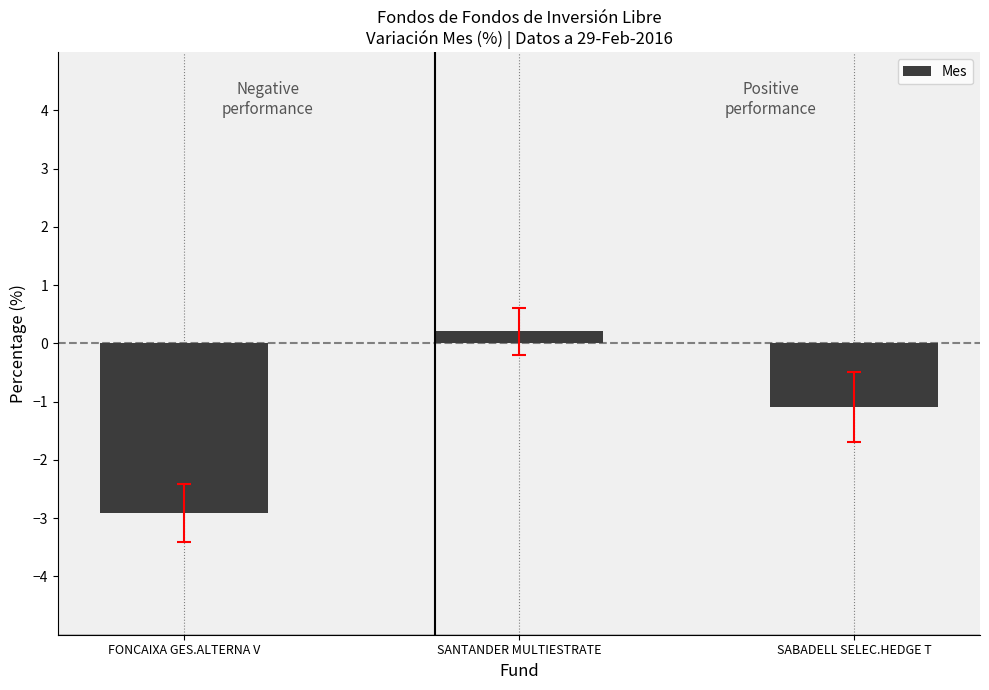

How many positive values are there?

1